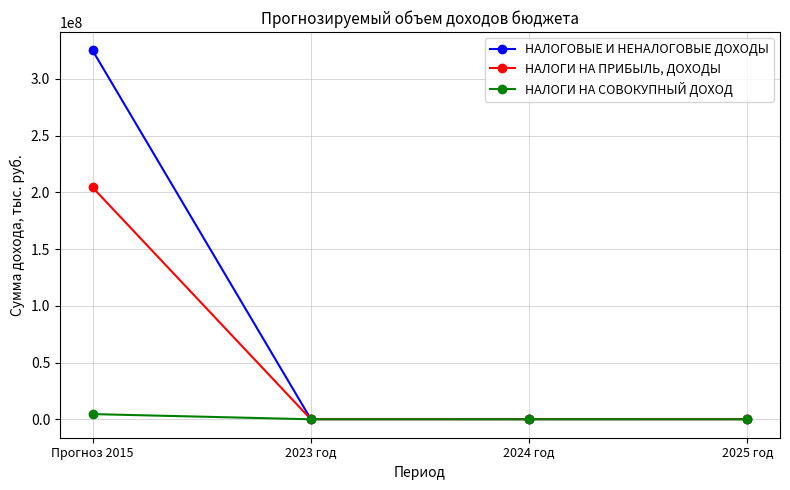

List the series in order of their peak value, highest first.

НАЛОГОВЫЕ И НЕНАЛОГОВЫЕ ДОХОДЫ, НАЛОГИ НА ПРИБЫЛЬ, ДОХОДЫ, НАЛОГИ НА СОВОКУПНЫЙ ДОХОД